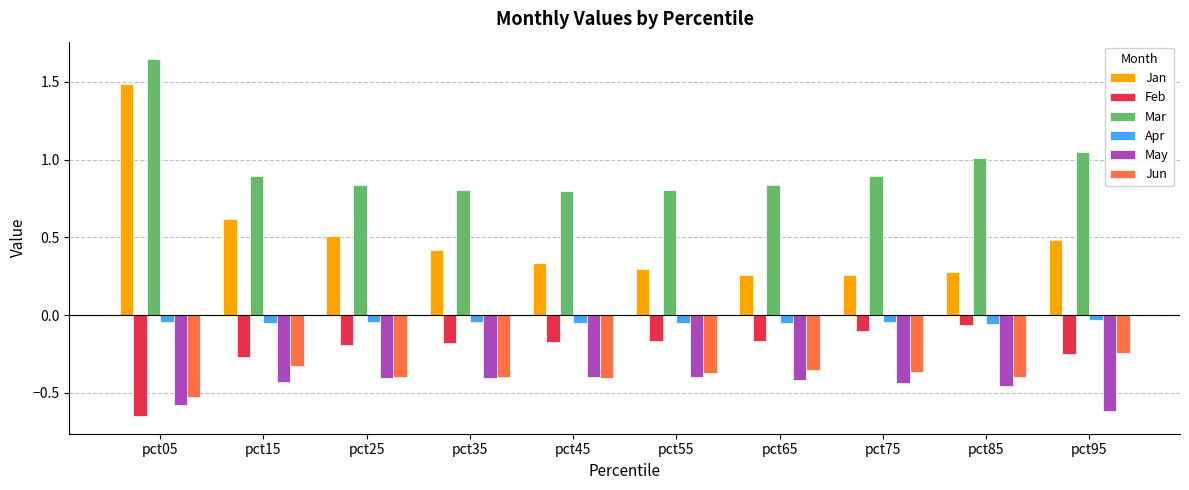

The value of May at pct85 is -0.5. True or false?

True